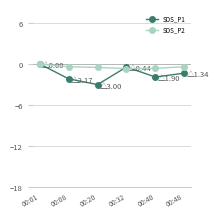

What are all the series names shown in the legend?

SDS_P1, SDS_P2